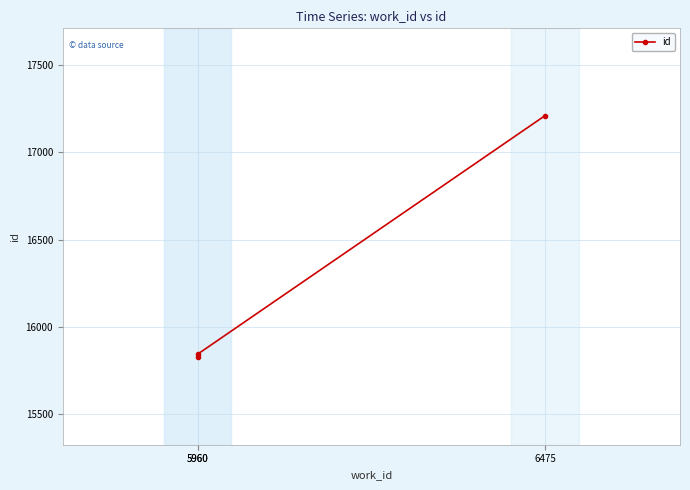

Reading right to left, list all the values displayed in this chart.

6475=17211	5960=15844	5960=15825